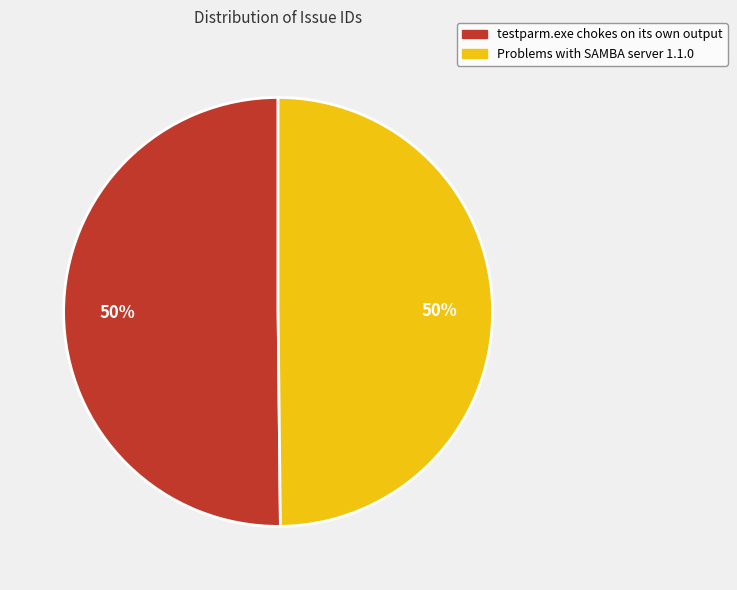

To the nearest percent, what percentage of the pie is testparm.exe chokes on its own output?

50%